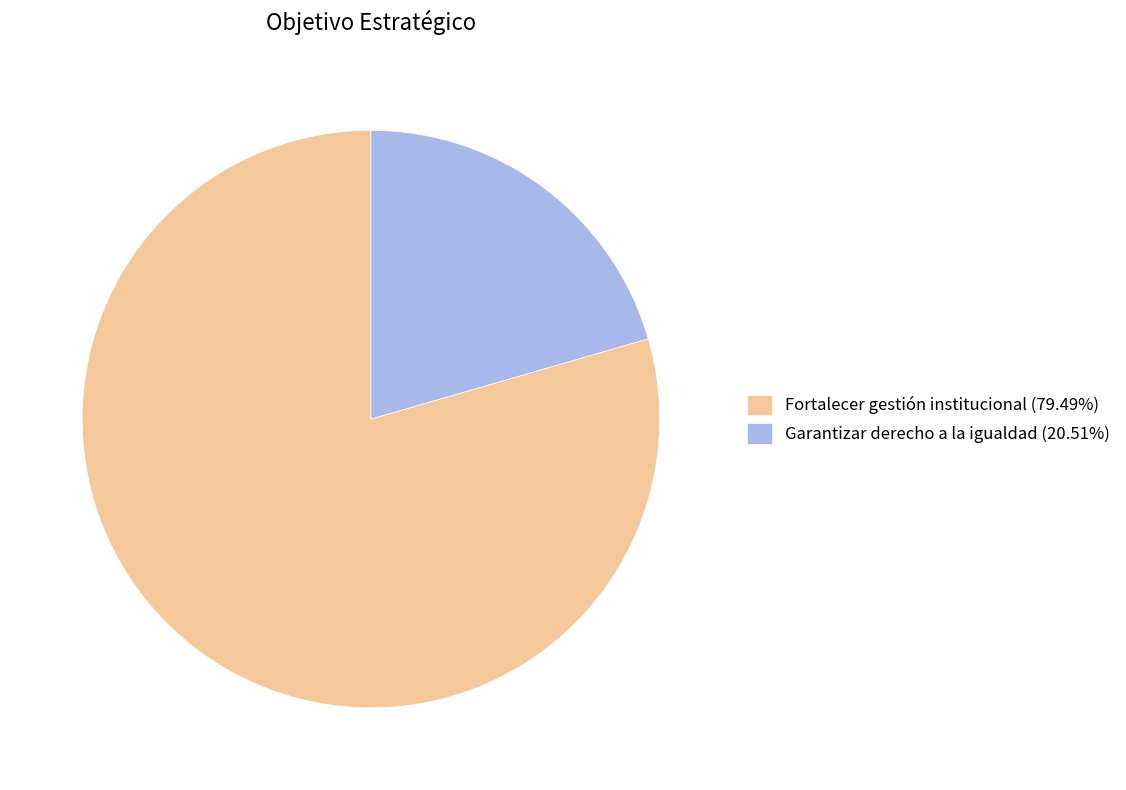

Is there a majority slice in this chart?

Yes